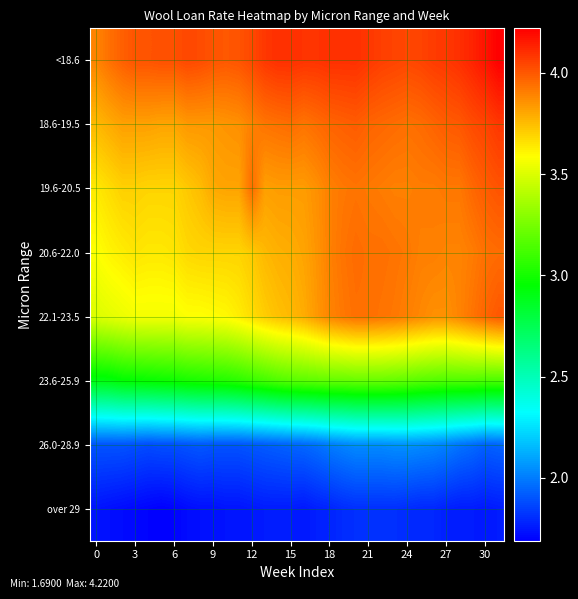

Reading right to left, what are all the values shown in this chart?

<18.6: 4.2	4.2	4.1	4.1	4.1	4.1	4.0	4.0	4.0	4.1	4.1	4.1	4.1	4.1	4.1	4.1	4.1	4.1	4.1	4.0	4.0	4.0	4.0	4.0	4.0	4.0	4.0	4.0	4.0	4.0	3.9	3.9
18.6-19.5: 4.1	4.0	4.0	4.0	4.0	4.0	4.0	3.9	4.0	4.0	4.0	4.0	4.0	4.0	4.0	3.9	4.0	3.9	3.9	3.9	3.9	3.9	3.8	3.8	3.8	3.8	3.8	3.8	3.8	3.8	3.8	3.8
19.6-20.5: 4.0	4.0	4.0	3.9	3.9	3.9	3.9	3.9	3.9	3.9	3.9	3.9	3.9	3.9	3.9	3.8	3.8	3.8	3.8	4.0	3.8	3.8	3.8	3.8	3.7	3.7	3.7	3.7	3.7	3.7	3.7	3.6
20.6-22.0: 4.0	3.9	3.9	3.9	3.9	3.9	3.9	3.9	3.9	3.9	3.9	4.0	3.9	3.9	3.9	3.8	3.8	3.8	3.8	3.7	3.7	3.7	3.7	3.7	3.7	3.6	3.6	3.6	3.6	3.6	3.6	3.6
22.1-23.5: 4.0	4.0	3.9	3.9	3.9	3.9	3.9	3.9	3.9	3.9	3.9	3.9	3.9	3.9	3.8	3.8	3.8	3.7	3.7	3.7	3.6	3.6	3.6	3.6	3.6	3.6	3.6	3.6	3.6	3.5	3.5	3.5
23.6-25.9: 3.1	3.1	3.1	3.1	3.1	3.2	3.2	3.2	3.2	3.2	3.2	3.2	3.2	3.2	3.2	3.2	3.2	3.1	3.1	3.1	3.1	3.0	3.0	3.0	3.0	3.0	3.0	3.0	3.0	3.0	2.9	2.9
26.0-28.9: 1.9	1.9	2.0	2.0	2.0	2.0	2.0	2.0	2.0	2.0	2.0	2.0	2.0	2.0	2.0	1.9	1.9	1.9	1.9	1.9	1.9	1.9	1.9	1.9	1.9	1.9	1.9	1.9	1.9	1.9	1.9	1.9
over 29: 1.8	1.8	1.8	1.8	1.8	1.8	1.8	1.8	1.8	1.8	1.8	1.8	1.8	1.8	1.8	1.8	1.8	1.8	1.8	1.8	1.7	1.7	1.7	1.7	1.7	1.7	1.7	1.7	1.7	1.7	1.7	1.7